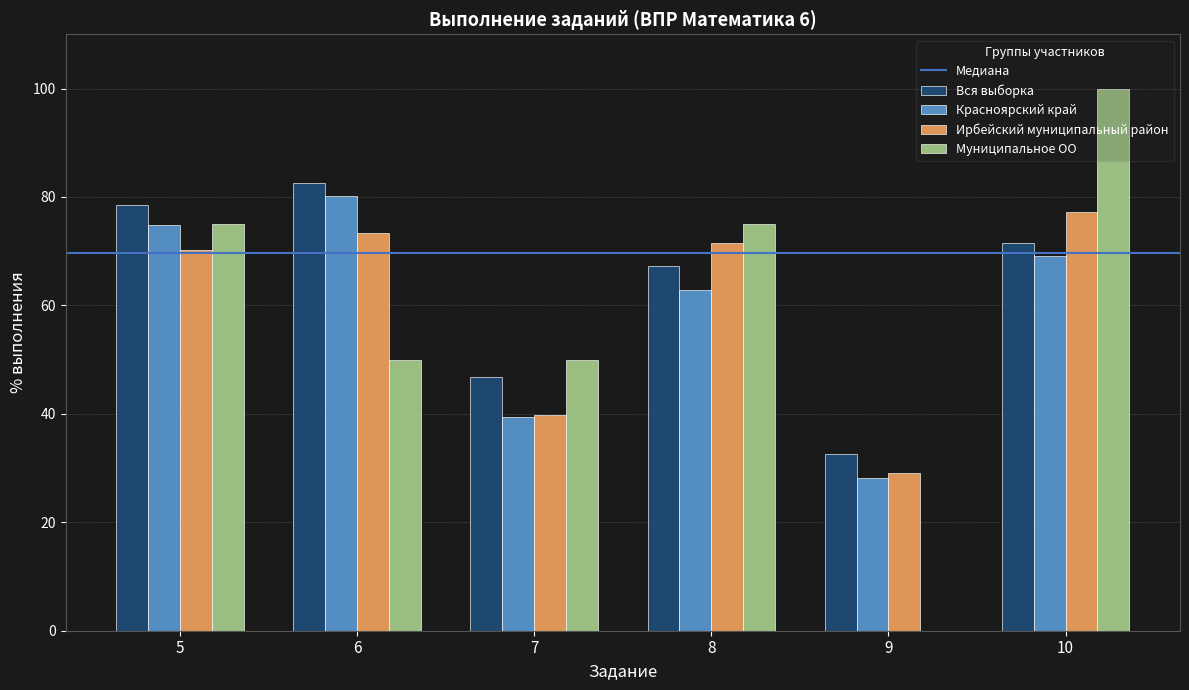

What is the highest value of the Муниципальное ОО series?

100.0